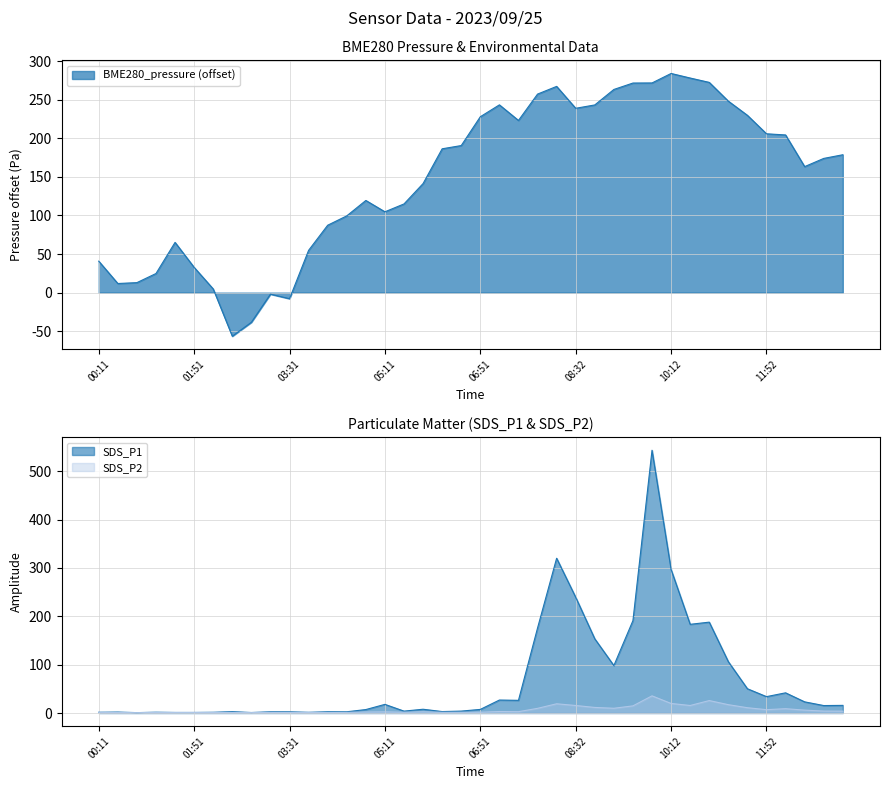

What is the sum of all SDS_P1 values?

2805.4